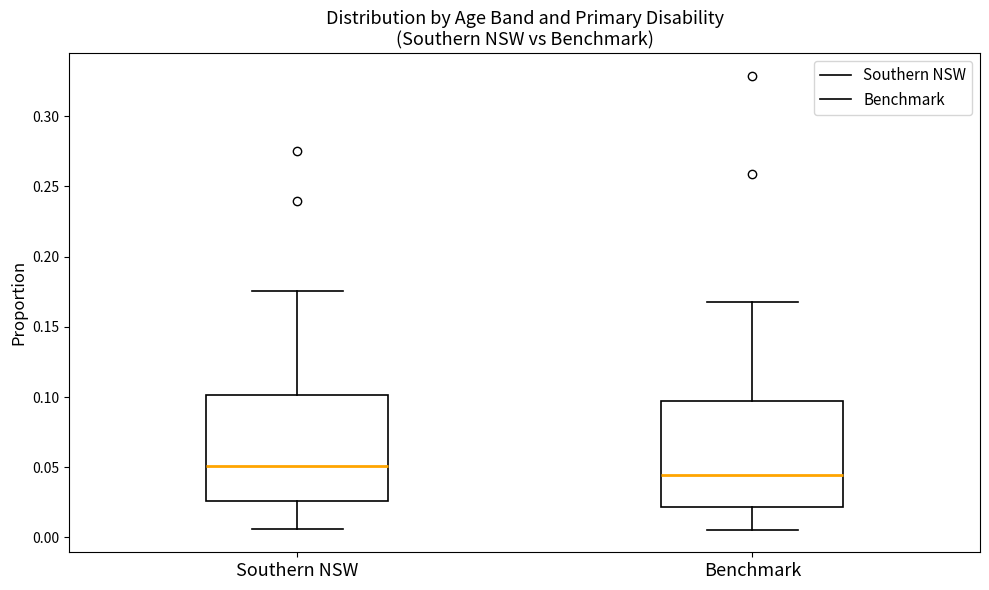

Reading left to right, transcribe this box plot: for each box, give where its median line is, the range the box spans, and where its two whiskers end, as read against the y-axis. The values are not printed on the chart, so give them approximately, as read against the axis.

Southern NSW: median 0.050, box 0.025 to 0.100, whiskers 0.005 to 0.175
Benchmark: median 0.045, box 0.020 to 0.095, whiskers 0.005 to 0.170